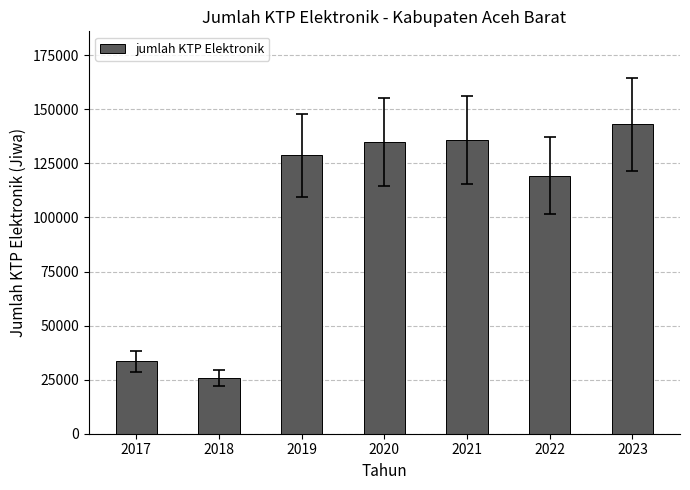

The value at 2023 is 99466. True or false?

False